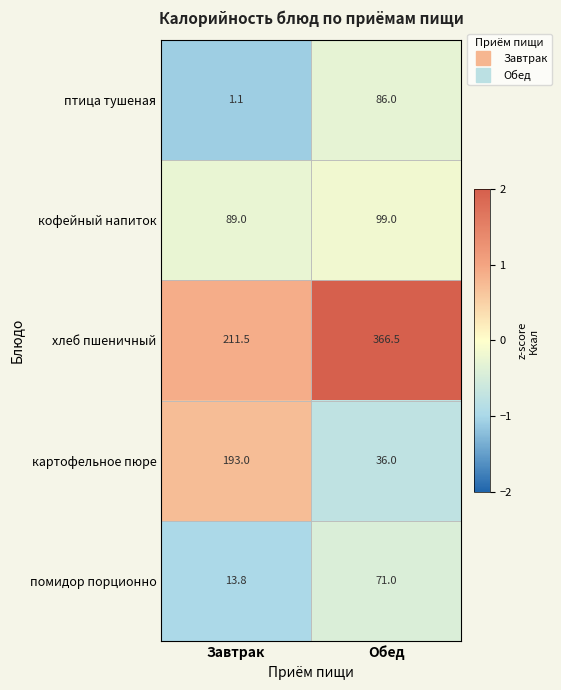

What is the sum of the картофельное пюре values at Обед and Завтрак?

229.0